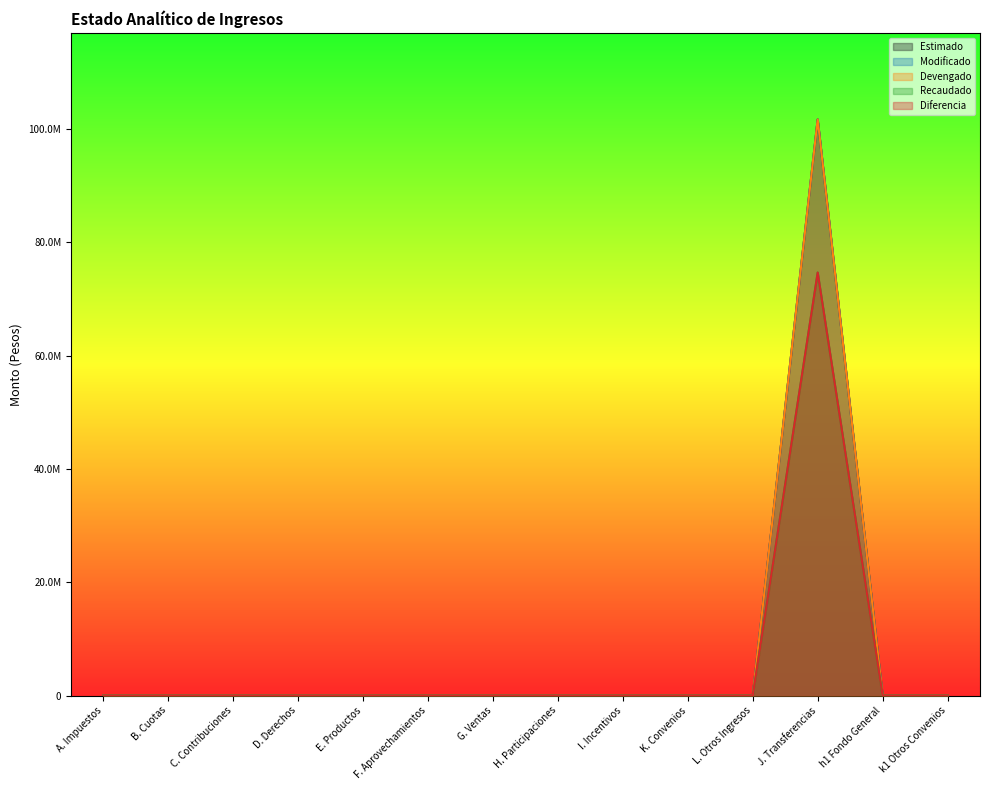

Reading left to right, extract all data points from this chart.

Estimado: 0.0	0.0	0.0	0.0	0.0	0.0	0.0	0.0	0.0	0.0	0.0	101703200.1	0.0	0.0
Modificado: 0.0	0.0	0.0	0.0	0.0	0.0	0.0	0.0	0.0	0.0	0.0	101703200.1	0.0	0.0
Devengado: 0.0	0.0	0.0	0.0	0.0	0.0	0.0	0.0	0.0	0.0	0.0	101703200.1	0.0	0.0
Recaudado: 0.0	0.0	0.0	0.0	0.0	0.0	0.0	0.0	0.0	0.0	0.0	74670200.1	0.0	0.0
Diferencia: 0.0	0.0	0.0	0.0	0.0	0.0	0.0	0.0	0.0	0.0	0.0	74670200.1	0.0	0.0